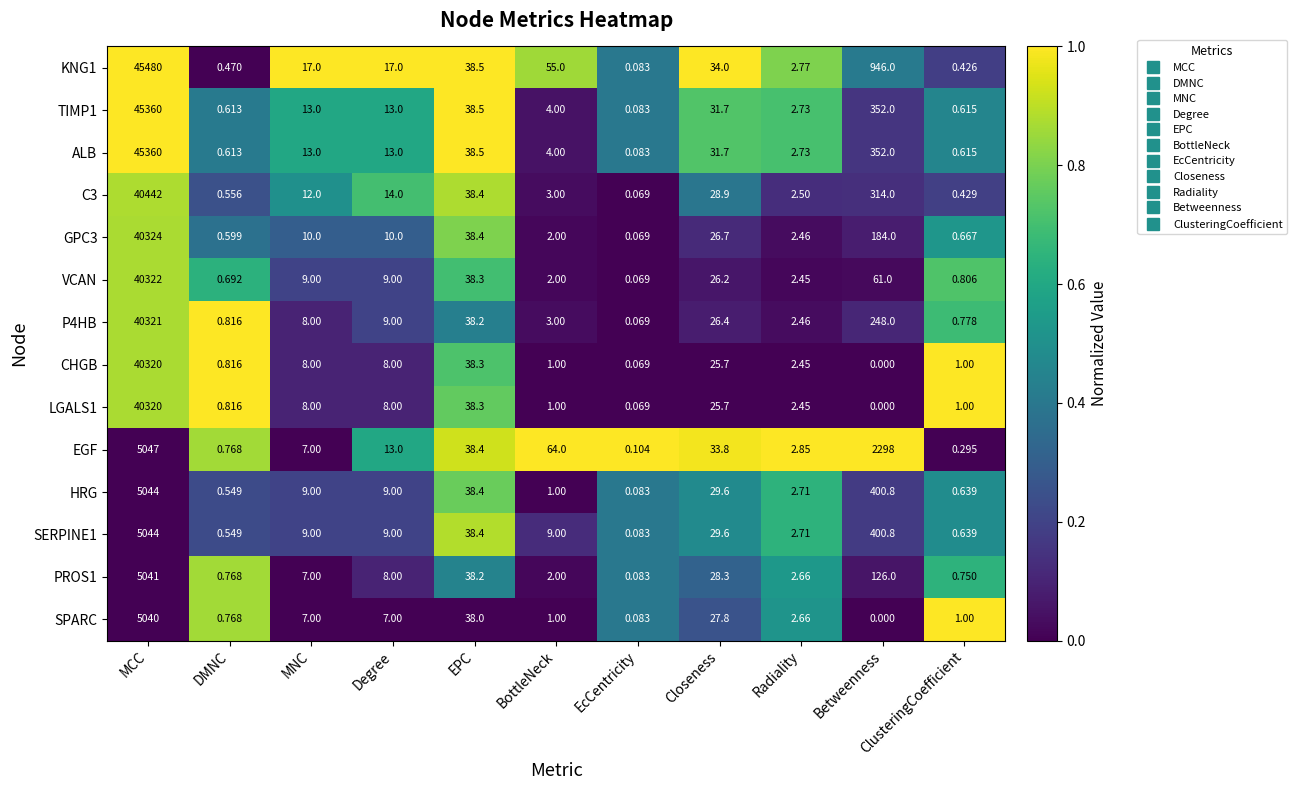

At which label does KNG1 first exceed 17?

MCC